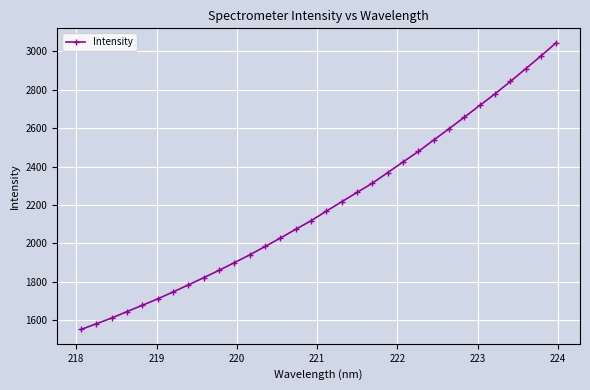

What is the sum of all values?

70340.8